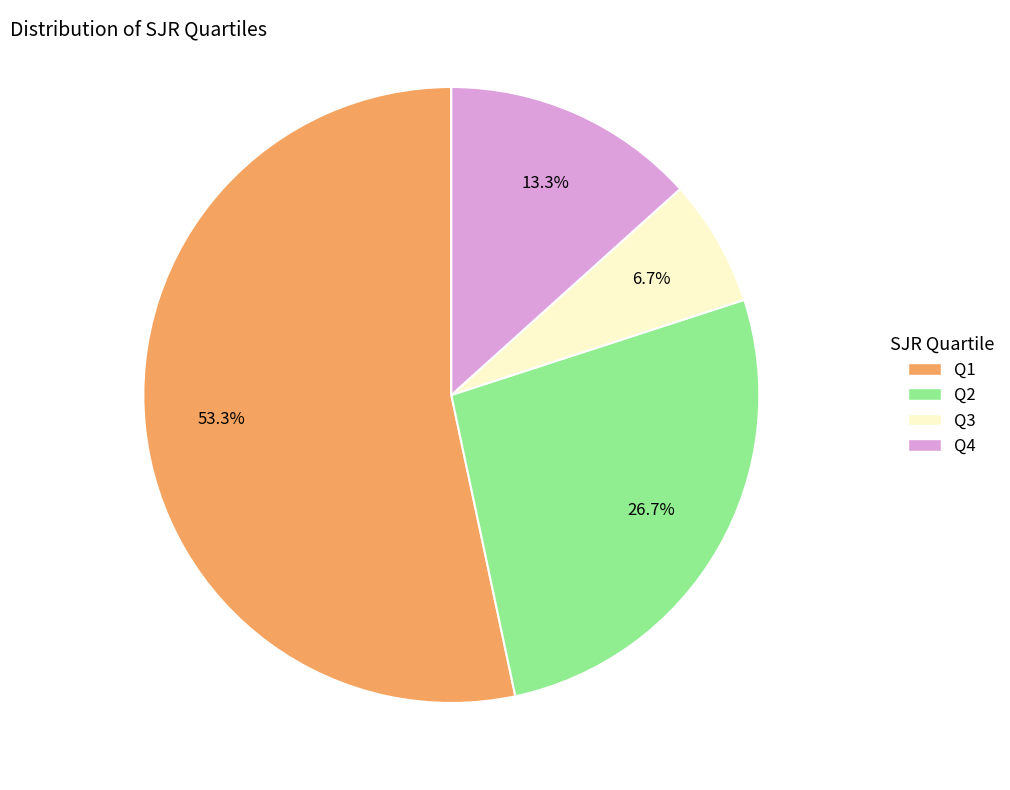

To the nearest percent, what percentage of the pie is Q3?

7%